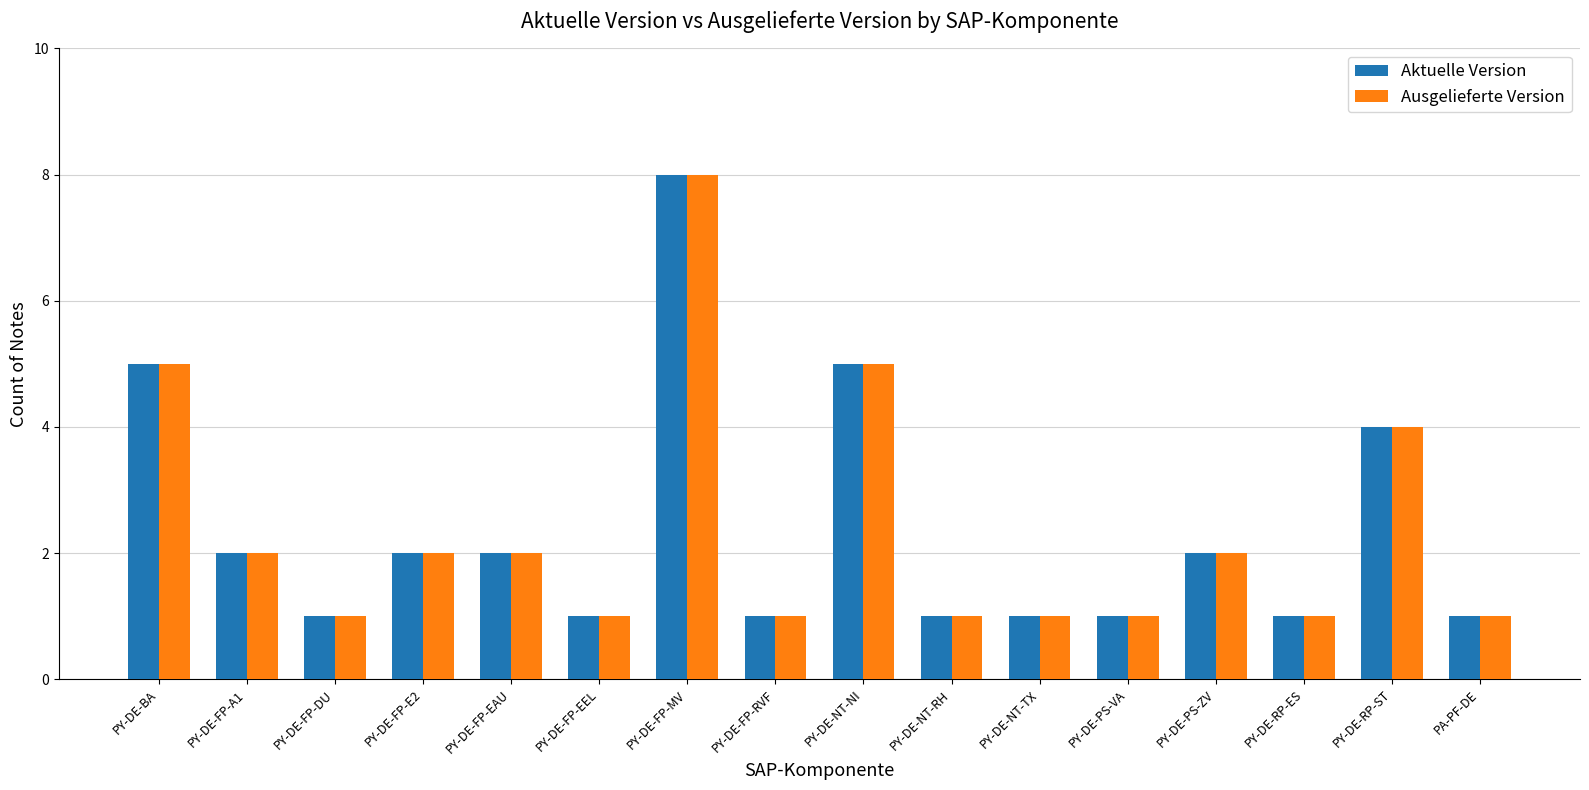

How many bars are there in each group?

2